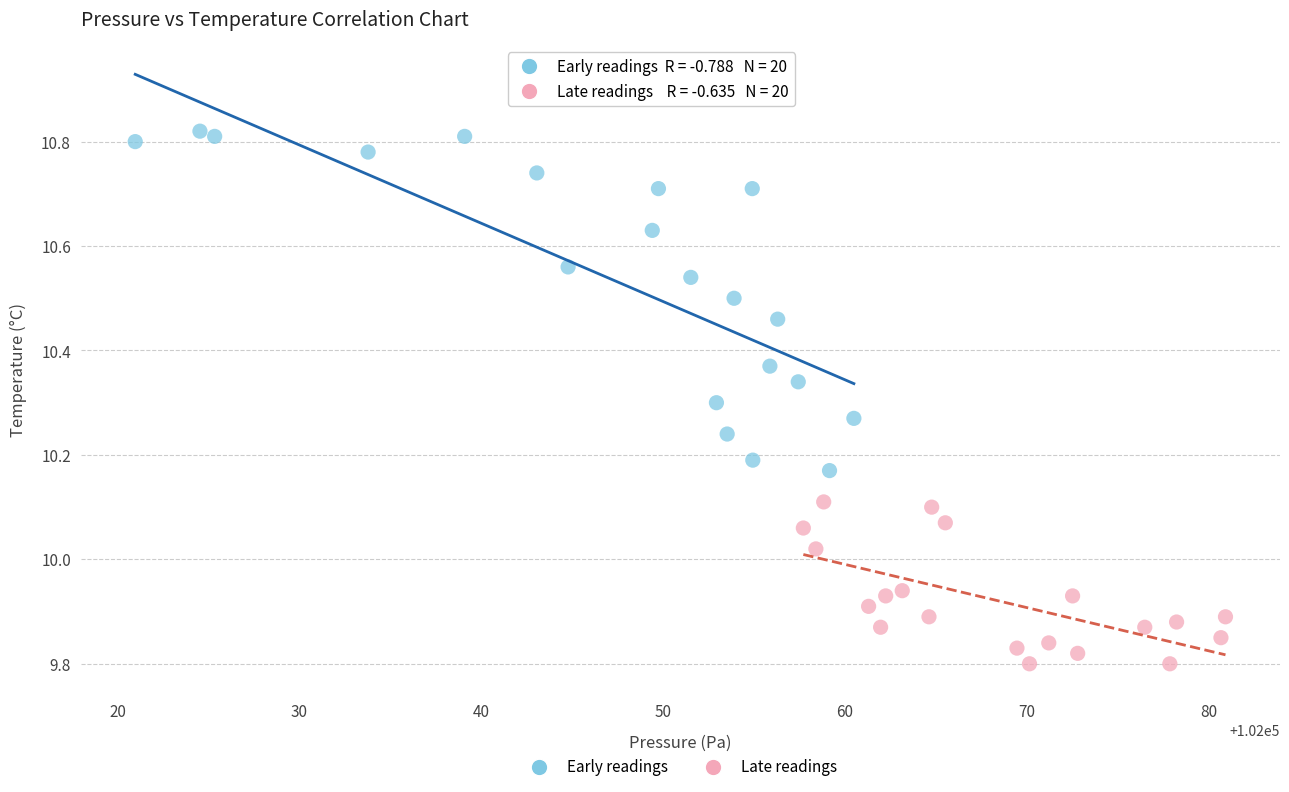

Which series contains the highest Y value?

Early readings